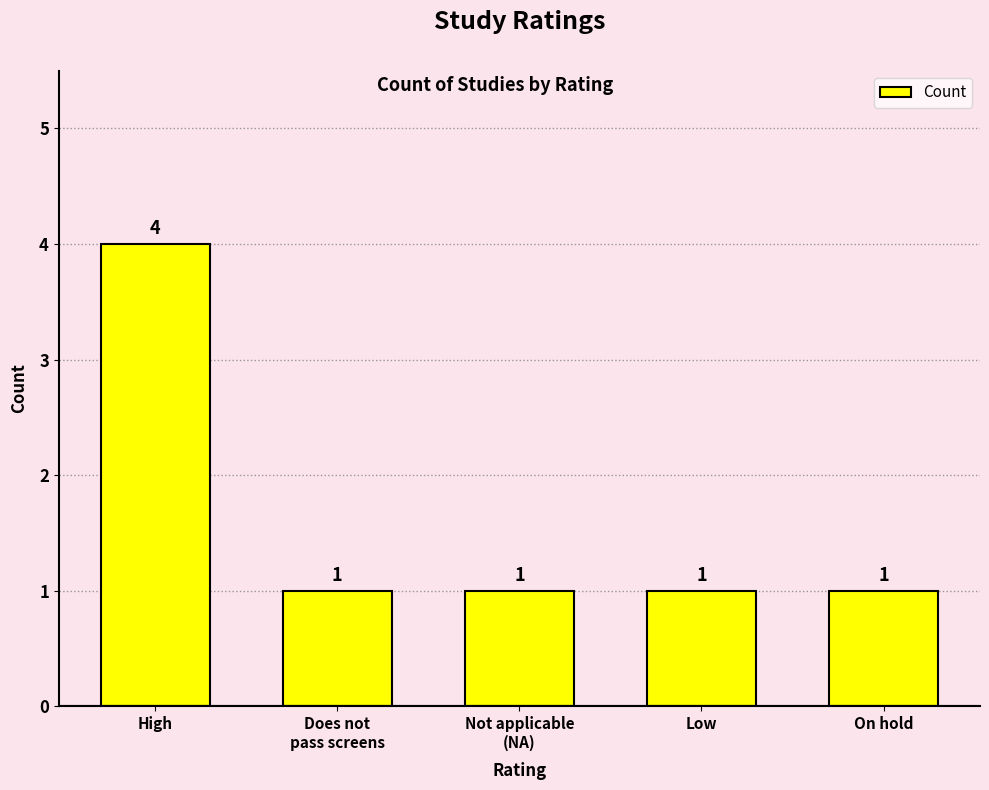

Count the values in the range 1 to 2.

4